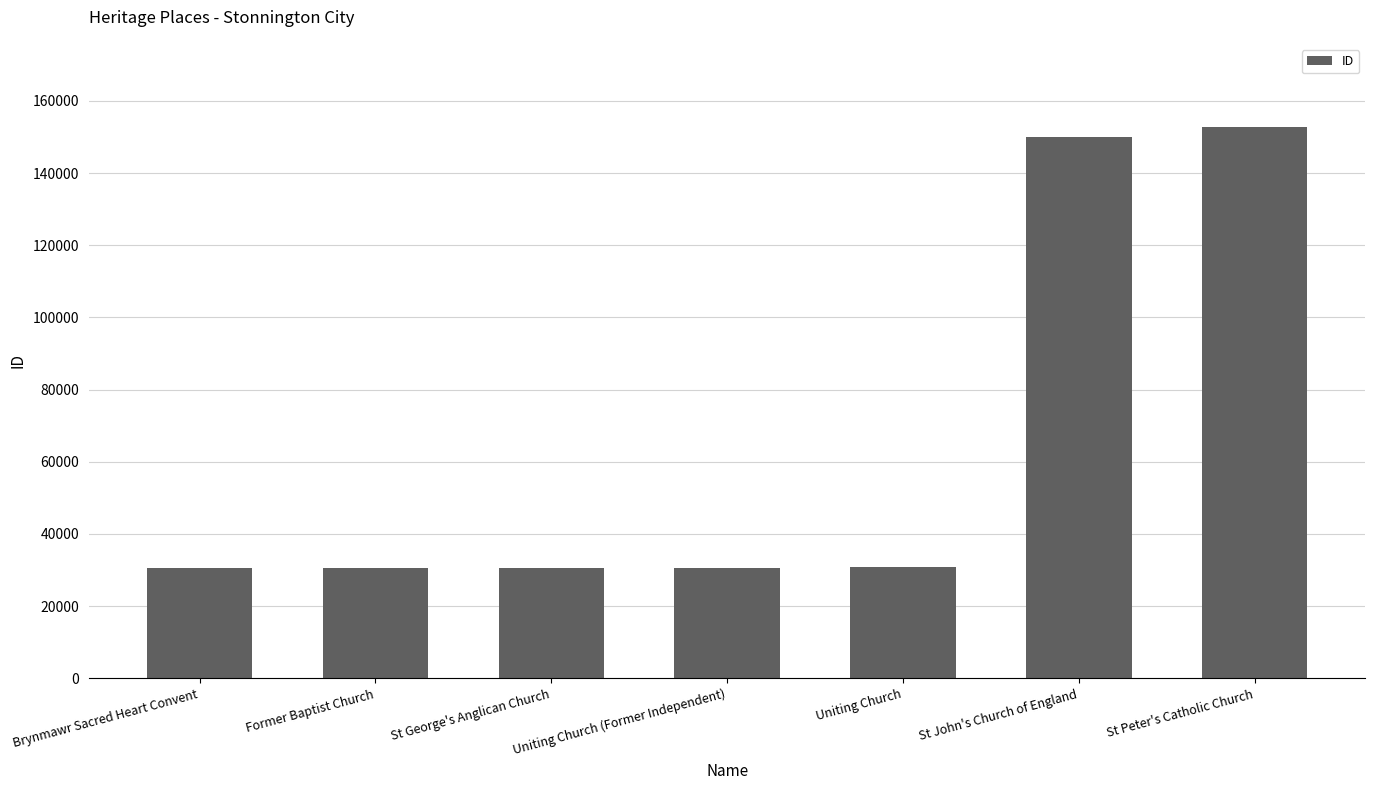

What is the ratio of the value at St George's Anglican Church to the value at Uniting Church (Former Independent)?

1.0